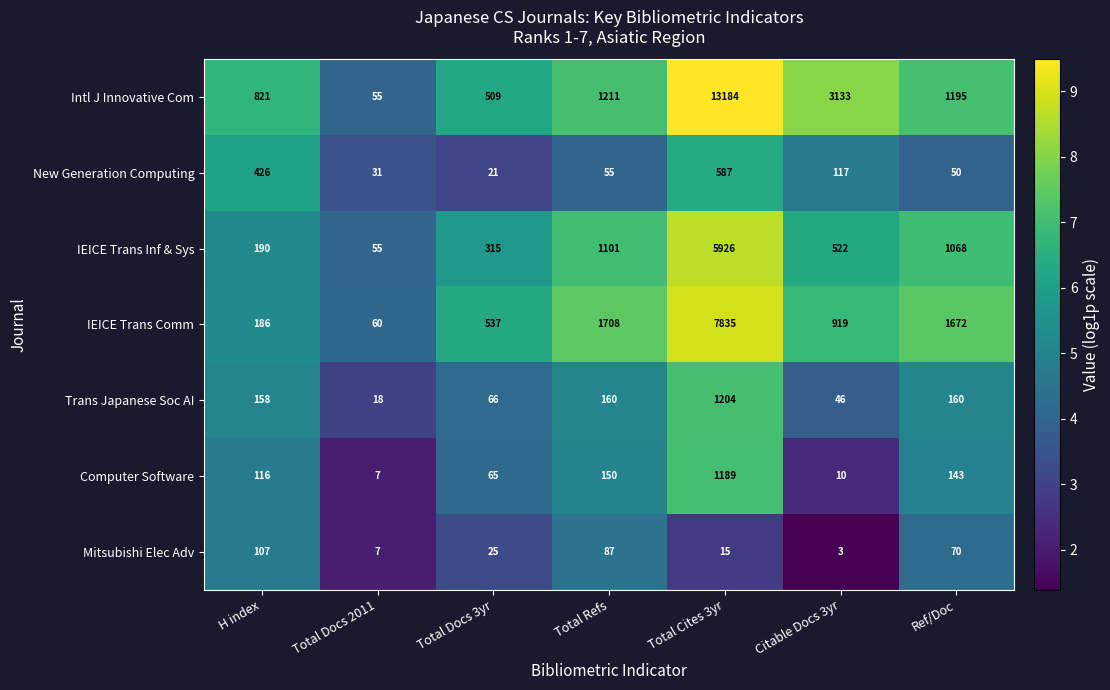

Which series changed the most between Total Docs 2011 and Total Cites 3yr?

Intl J Innovative Com